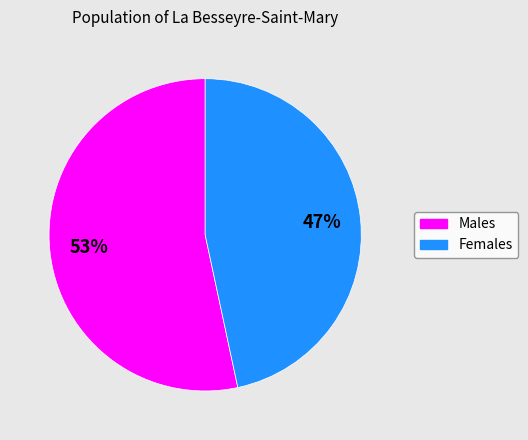

Does any single category account for the majority?

Yes